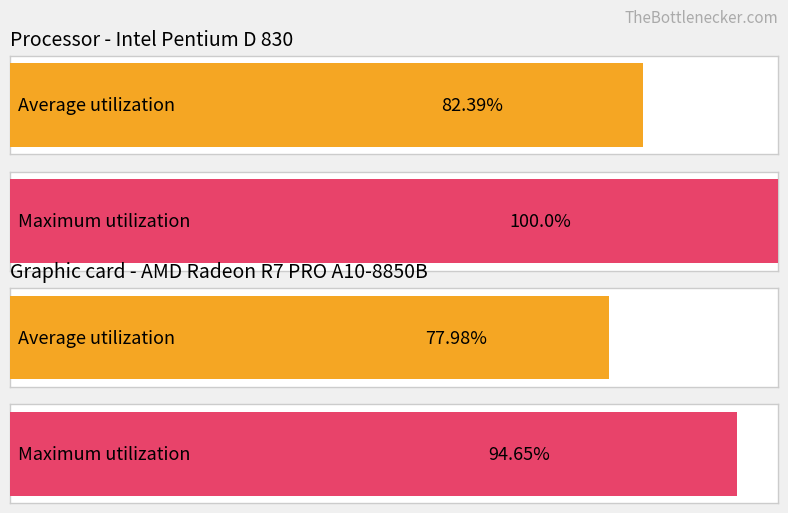

The Maximum utilization series shows 1.0 at SDS_P2 Max. True or false?

False